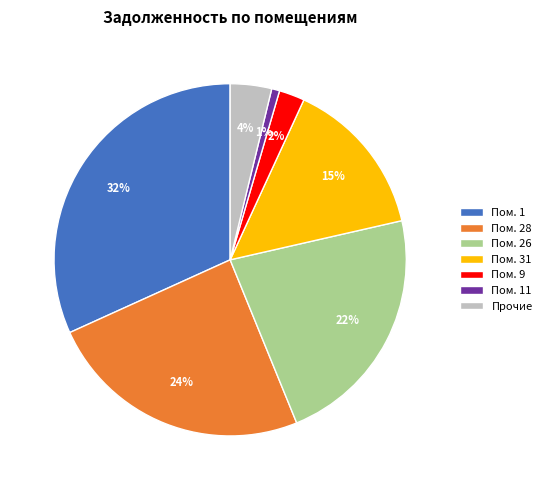

To the nearest percent, what is the difference between the largest and smallest slice percentages?

31%